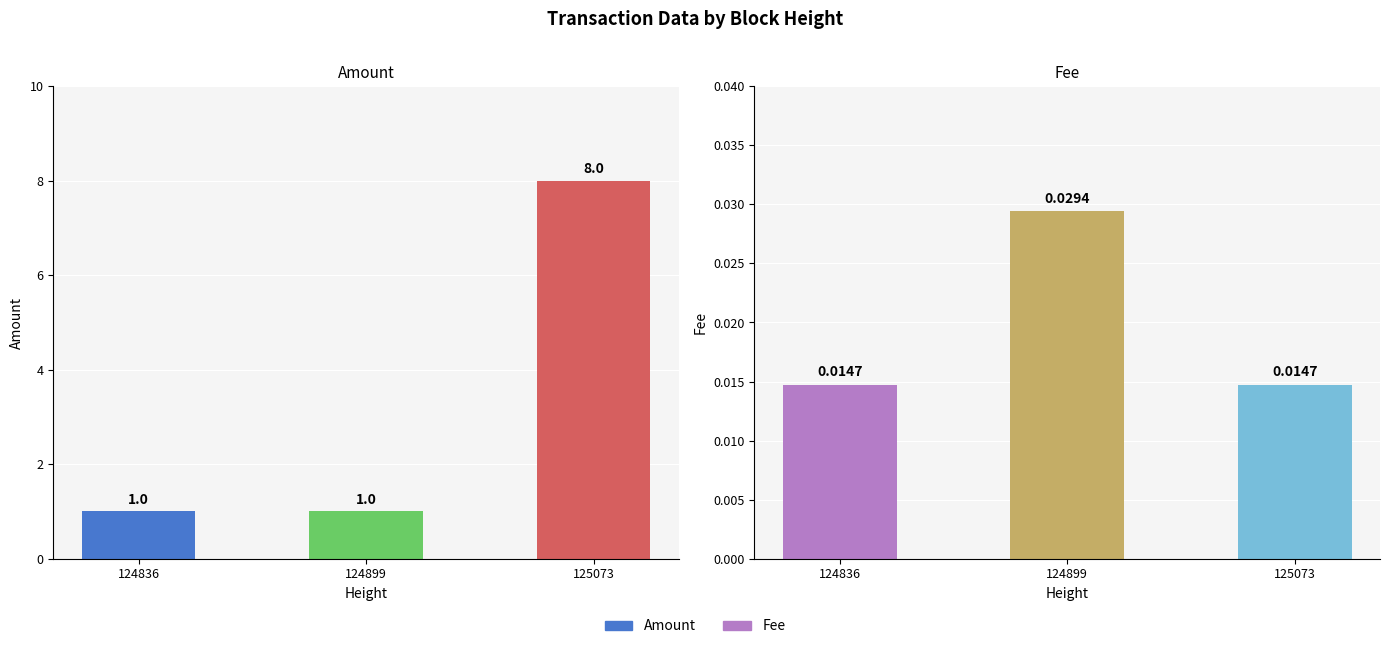

Which series changed the most between 124836 and 124899?

Fee